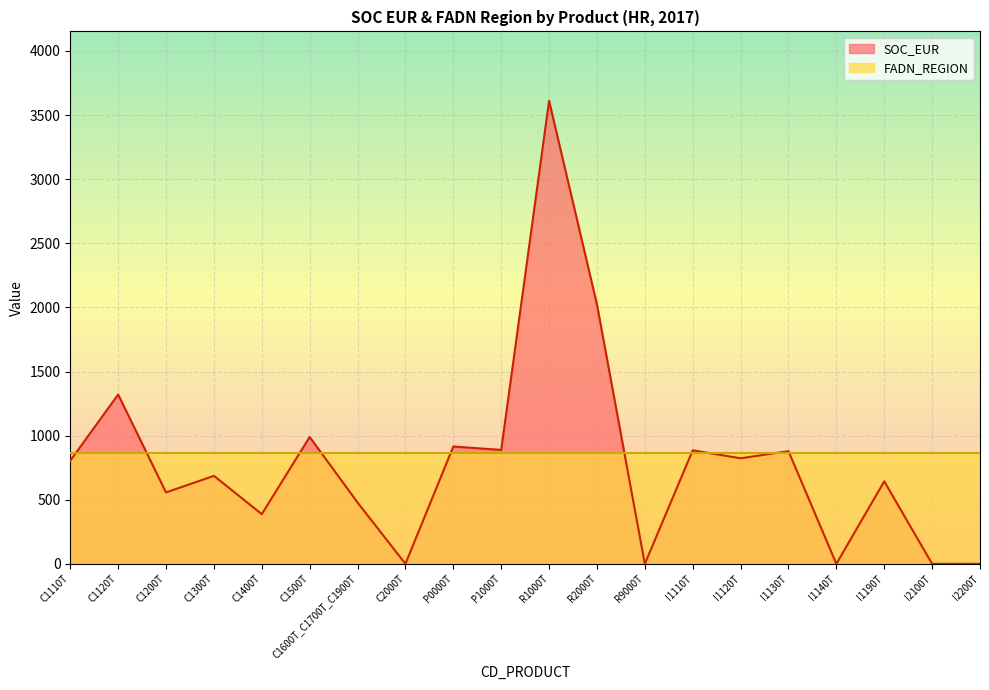

Between R2000T and I1140T, which is larger?

R2000T